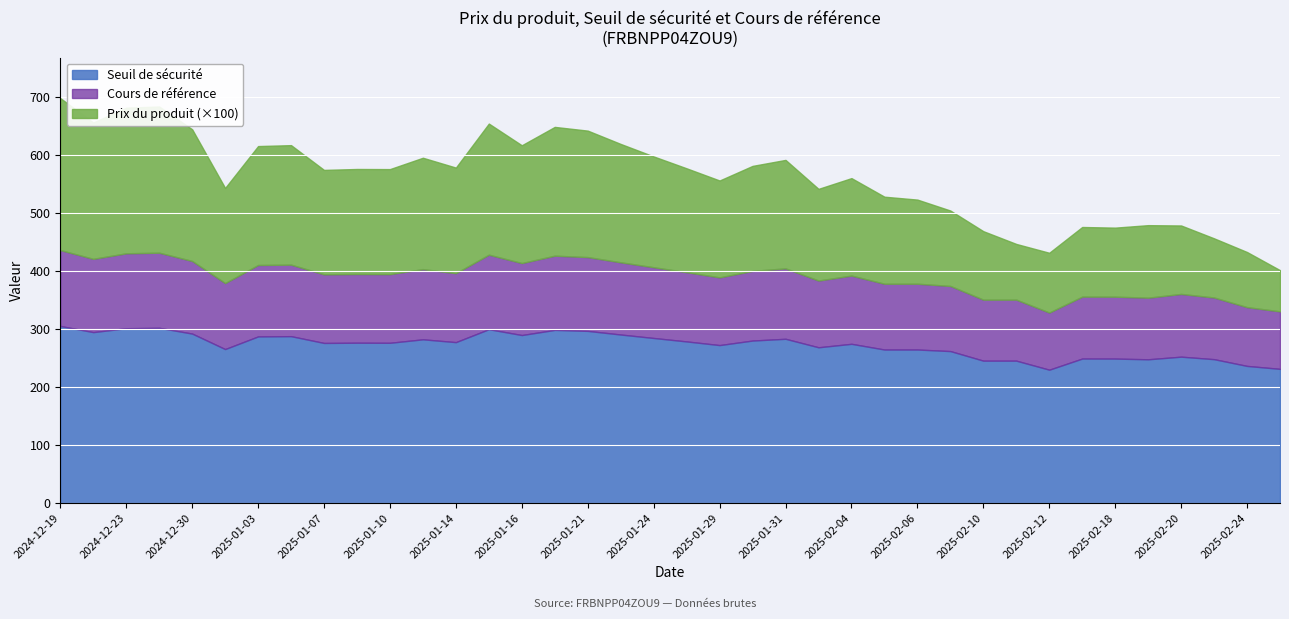

True or false: Prix du produit has a value of 1.0 at 2025-02-03.

False